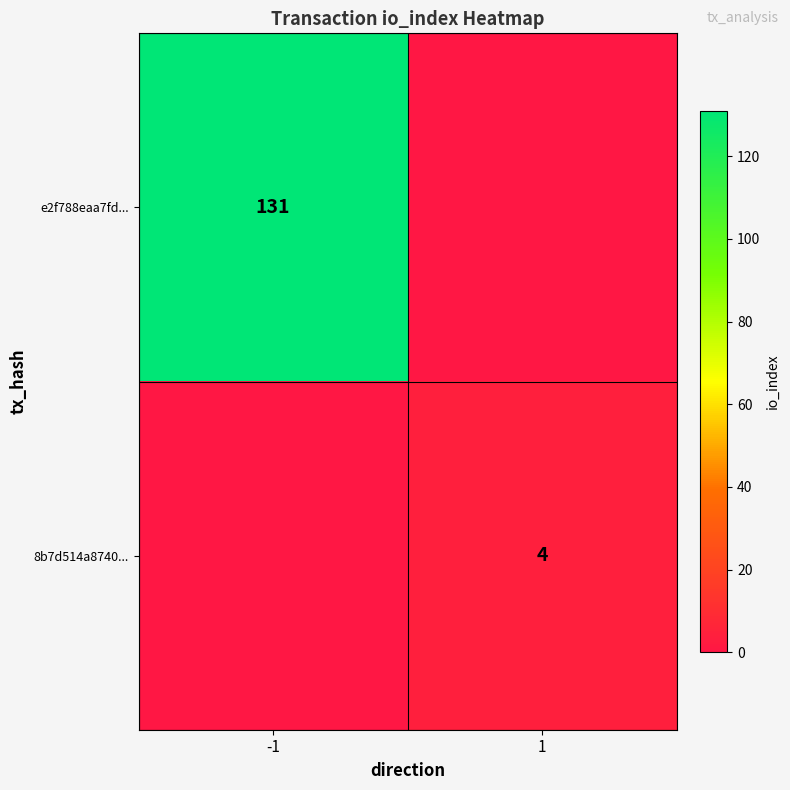

True or false: 8b7d514a8740... has a value of 6 at 1.

False